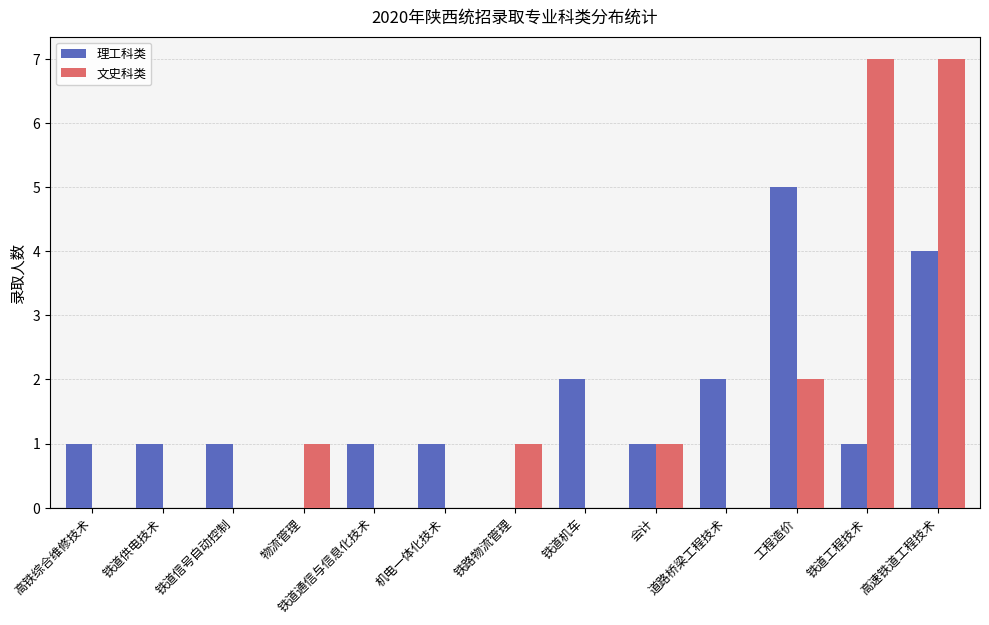

What is the maximum value for 理工科类?

5